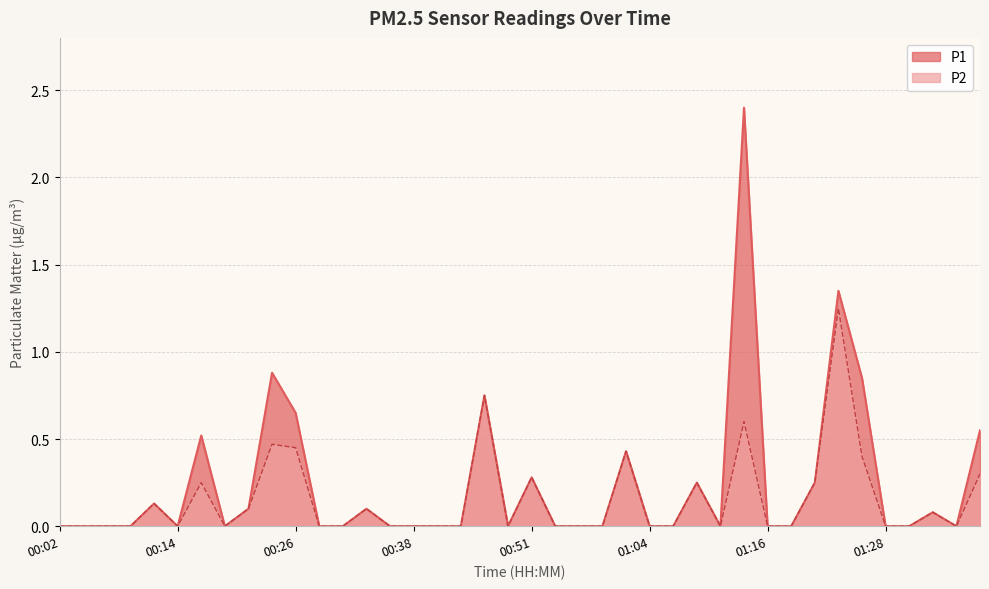

How many distinct data groups are displayed?

2